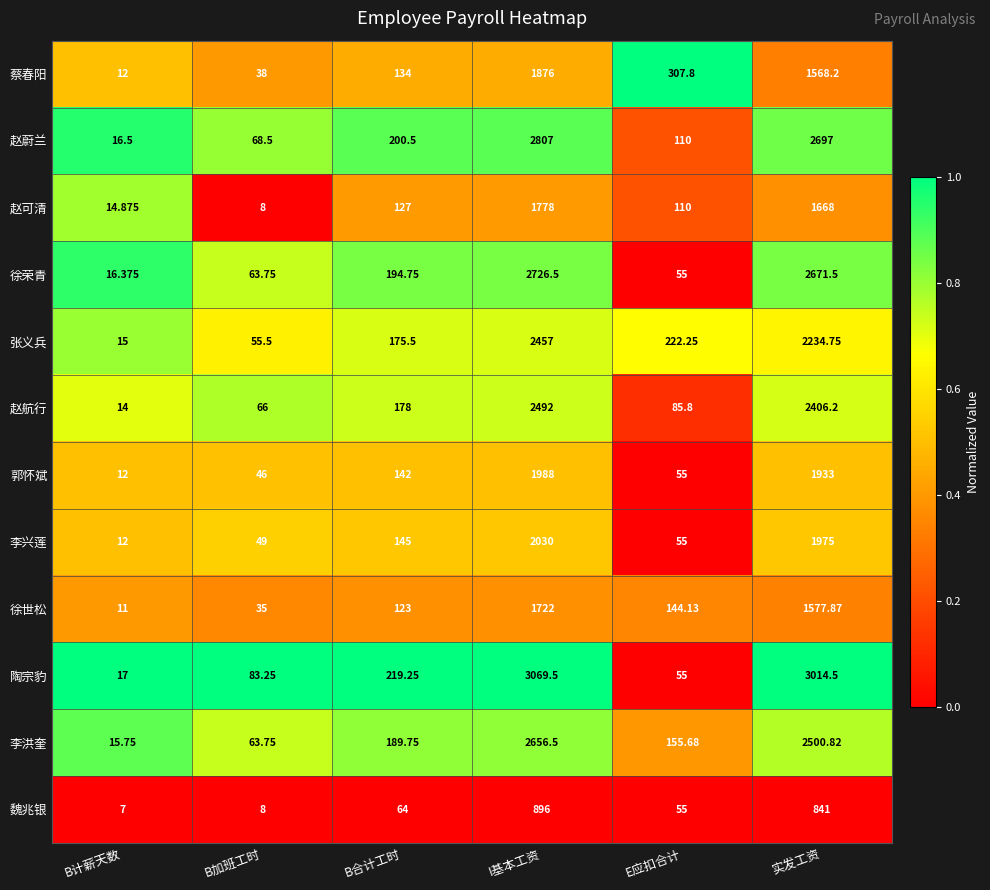

At which category is the sum across all series the highest?

I基本工资